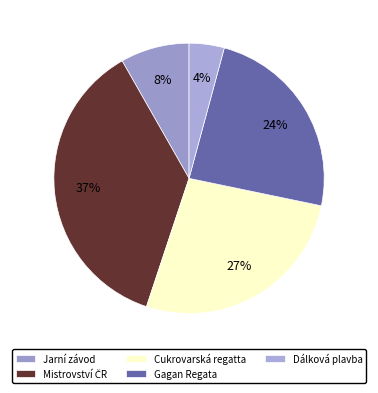

To the nearest percent, what is the combined percentage of Mistrovství ČR and Dálková plavba?

41%